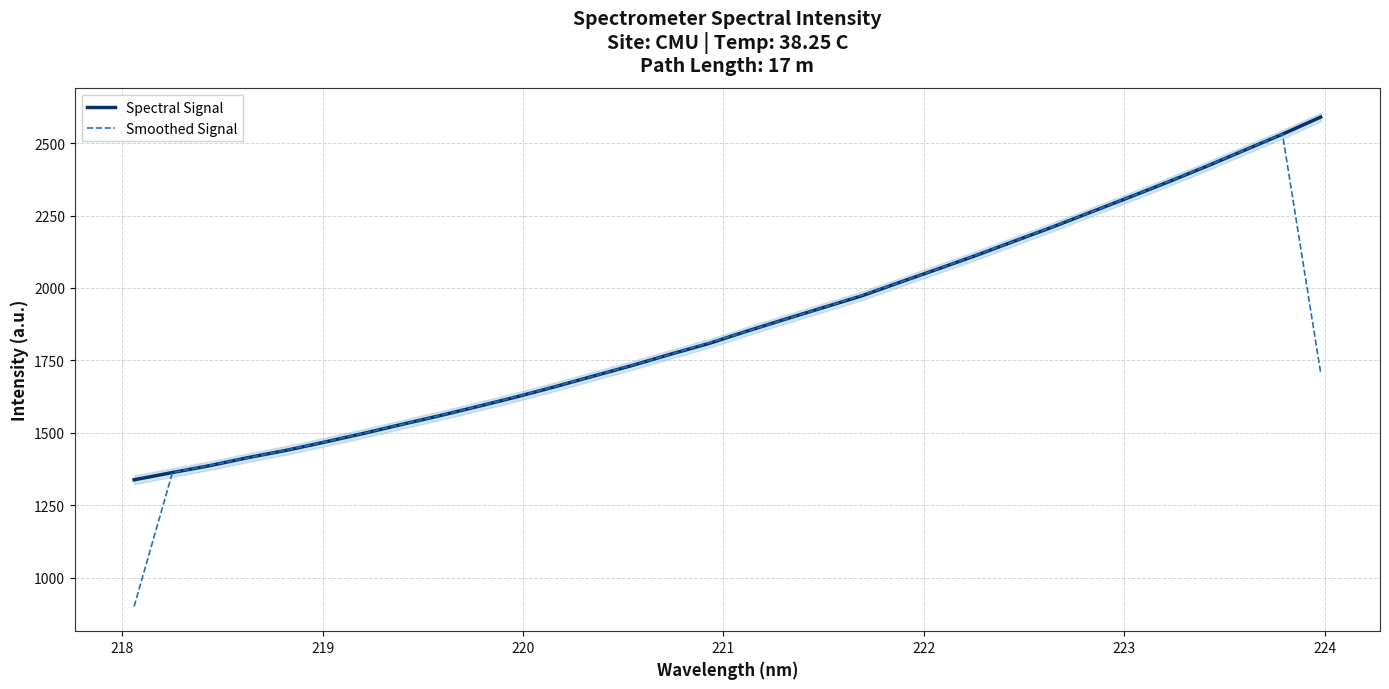

What is the minimum value for Spectral Signal?

1337.7